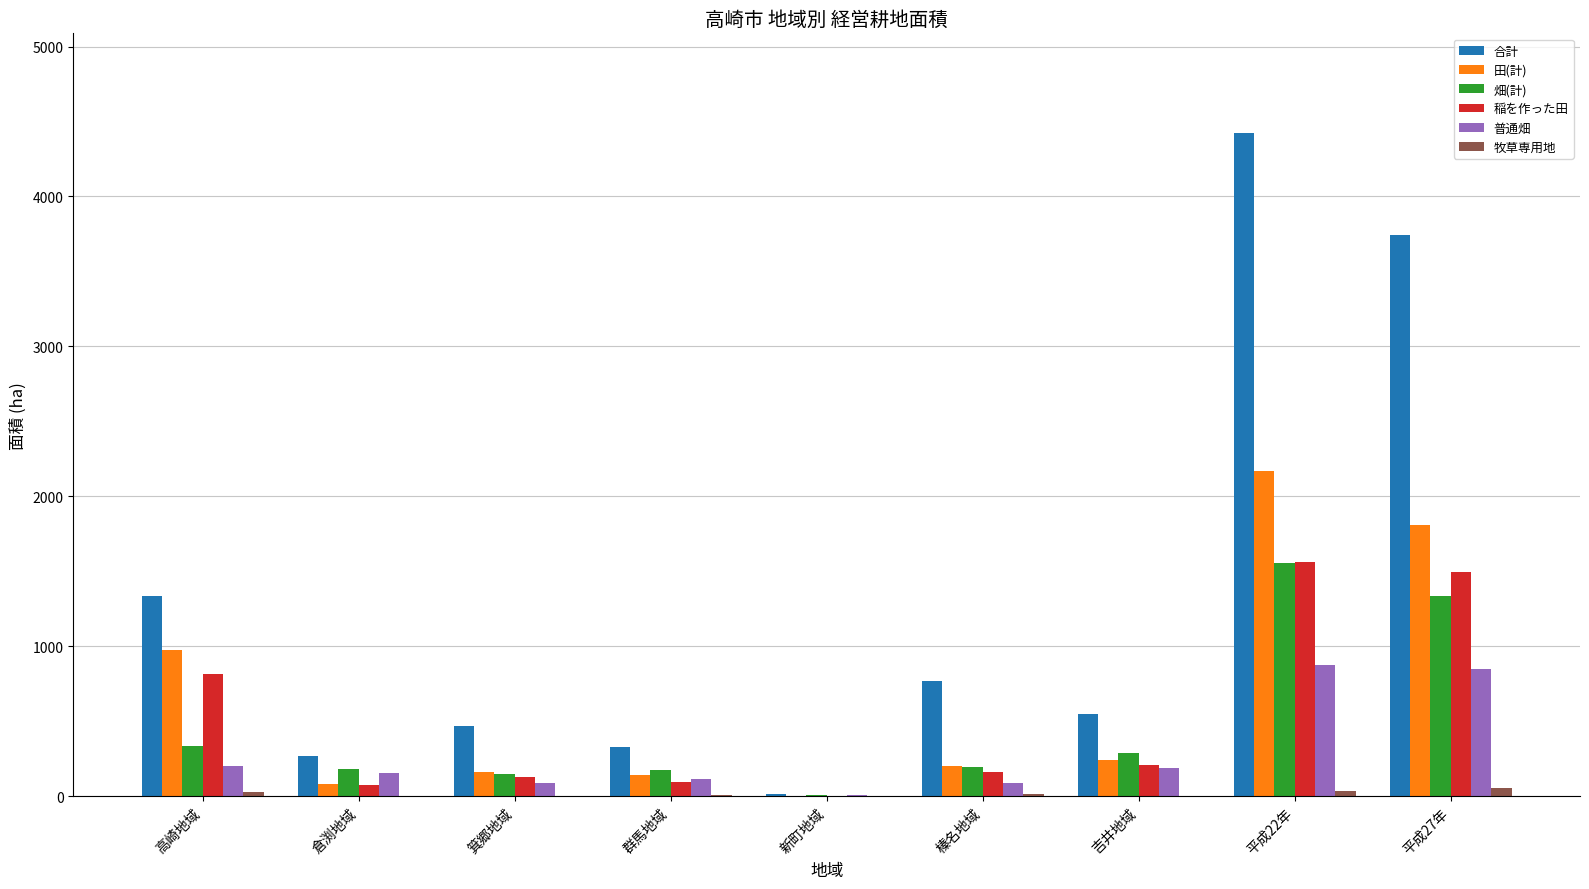

What is the sum of all 畑(計) values?

4237.1